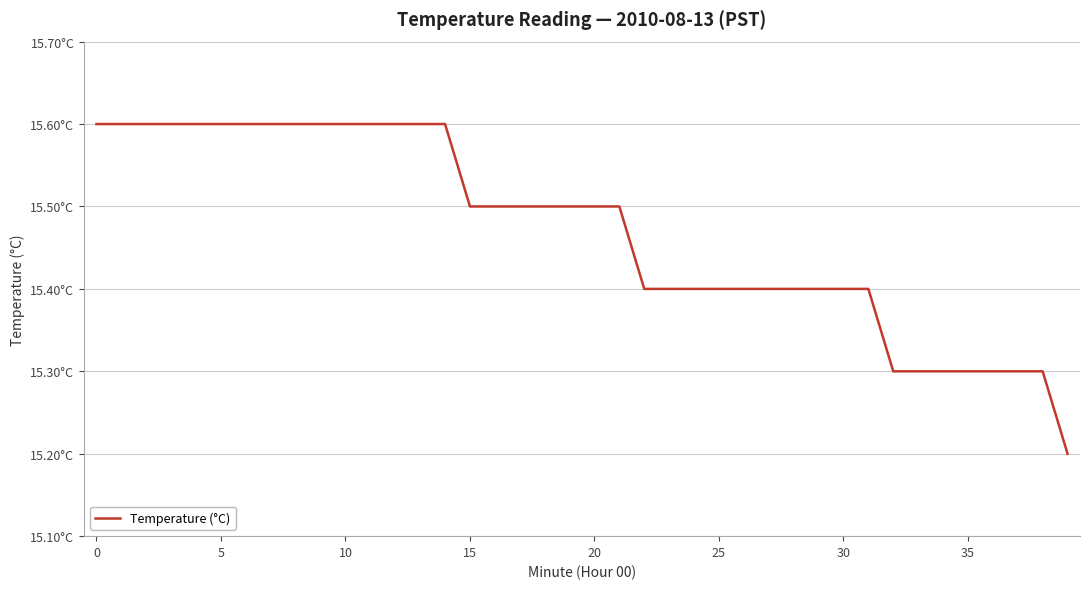

Does the chart display data point markers on the line(s)?

No